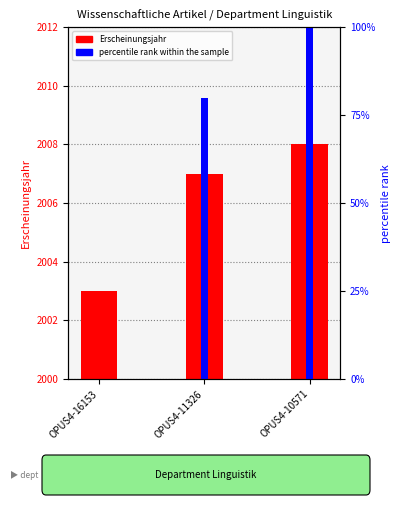

What is the difference between the second highest and minimum values in the Erscheinungsjahr series?

4